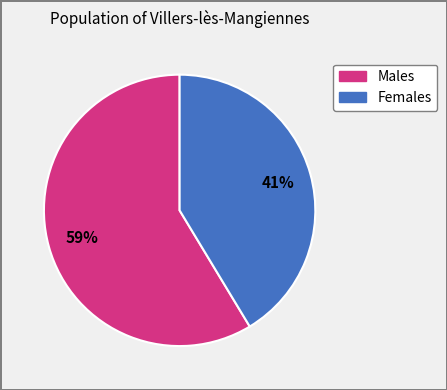

Count the number of slices in the pie.

2